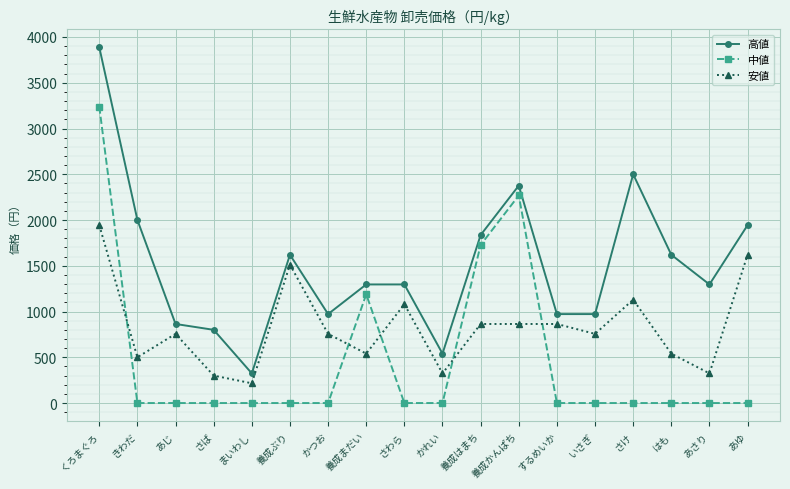

What is the label of the 8th point from the right?

養成はまち